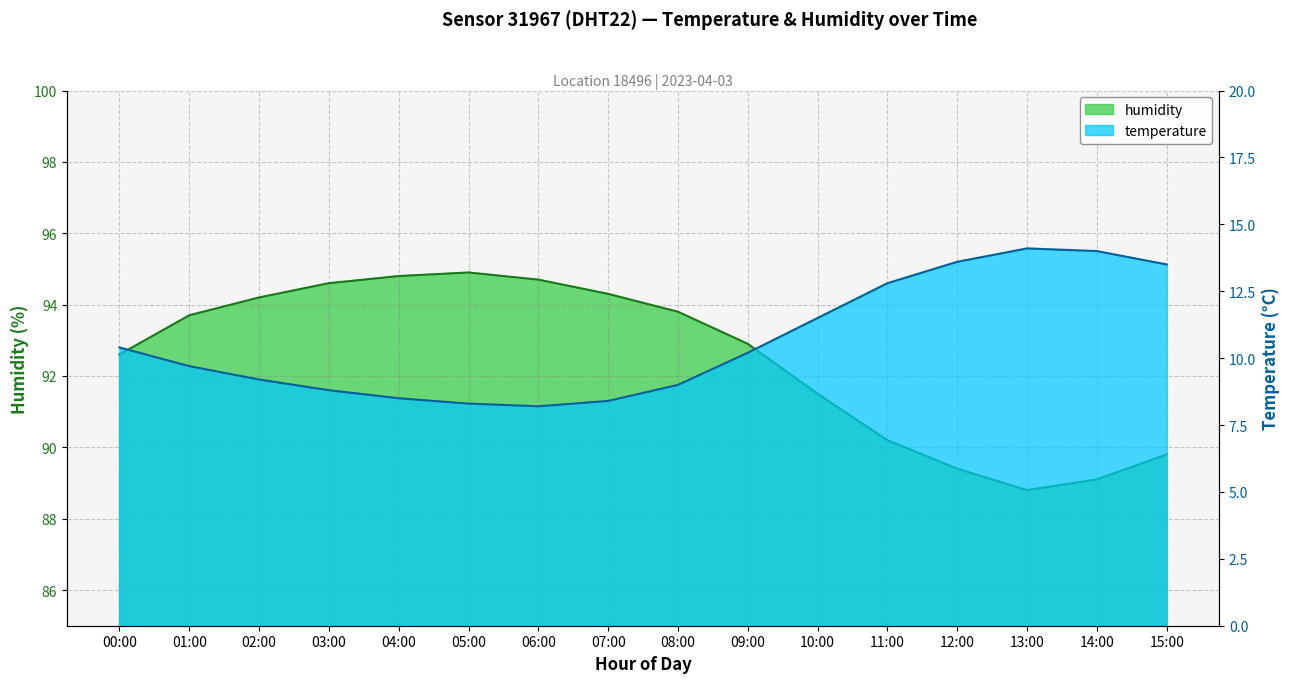

Which category has the lowest value in the humidity series?

13:00